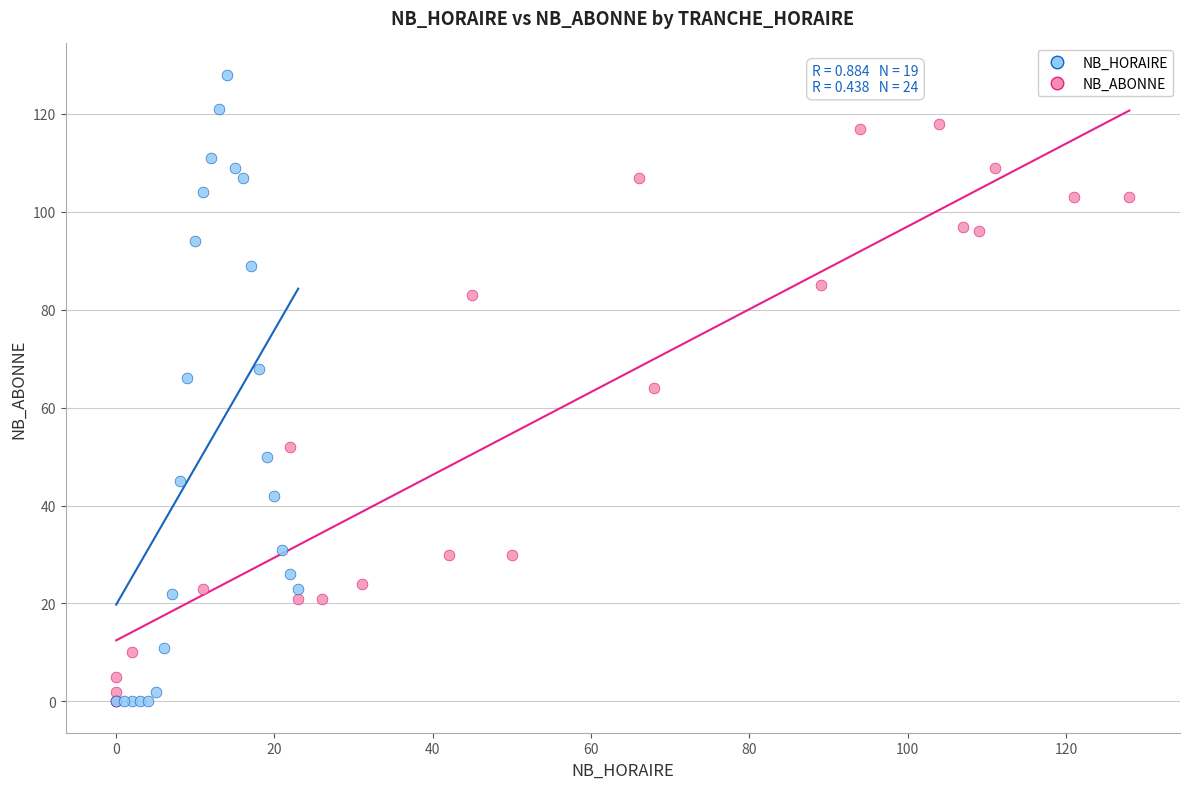

Which series has the widest spread of Y values?

NB_HORAIRE